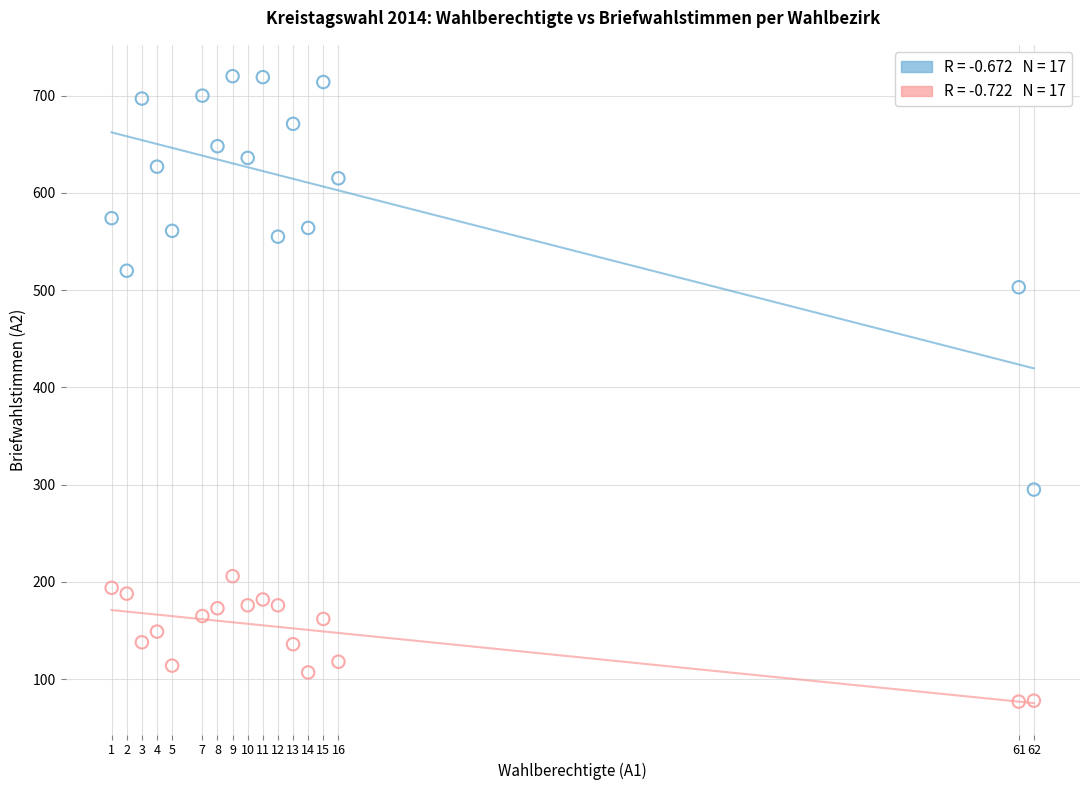

Across all data points, what is the range of X values (max minus min)?

61